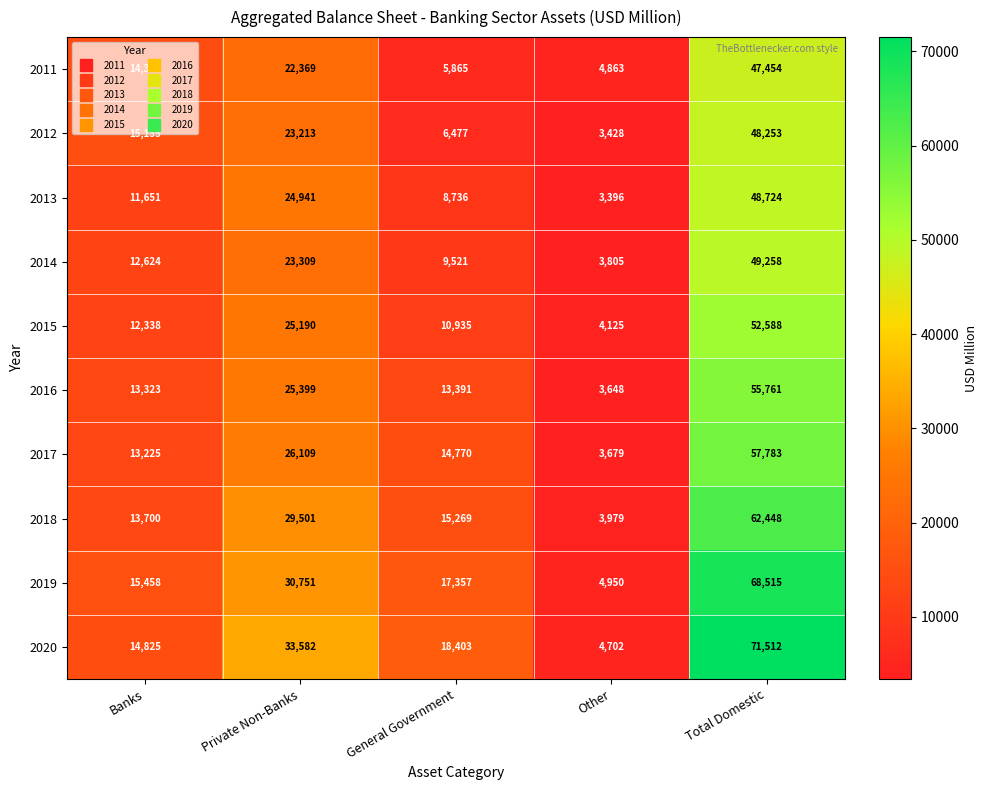

List the series in order of their peak value, lowest first.

2011, 2012, 2013, 2014, 2015, 2016, 2017, 2018, 2019, 2020